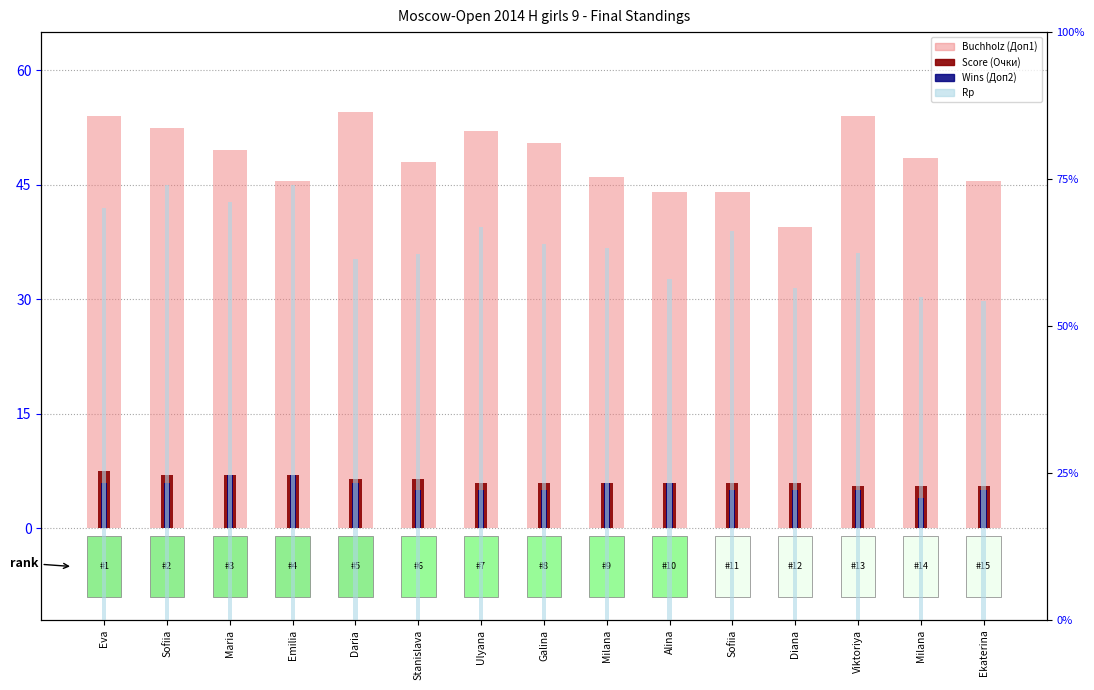

The Score (Points) series shows 11.1 at Maria. True or false?

False